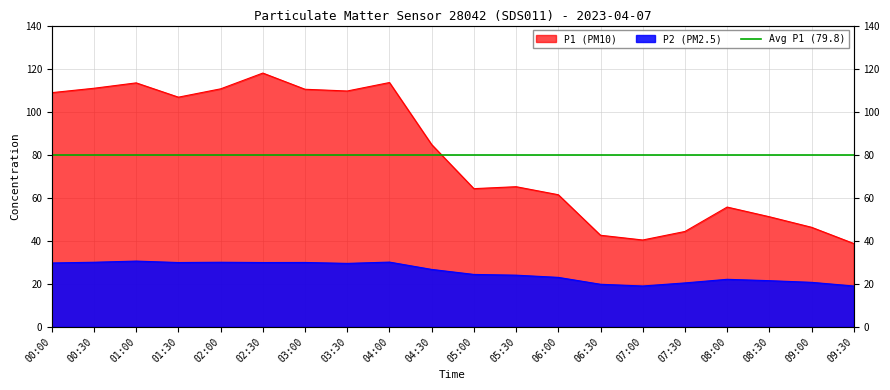

The value of P2 at 08:00 is 22.1. True or false?

True